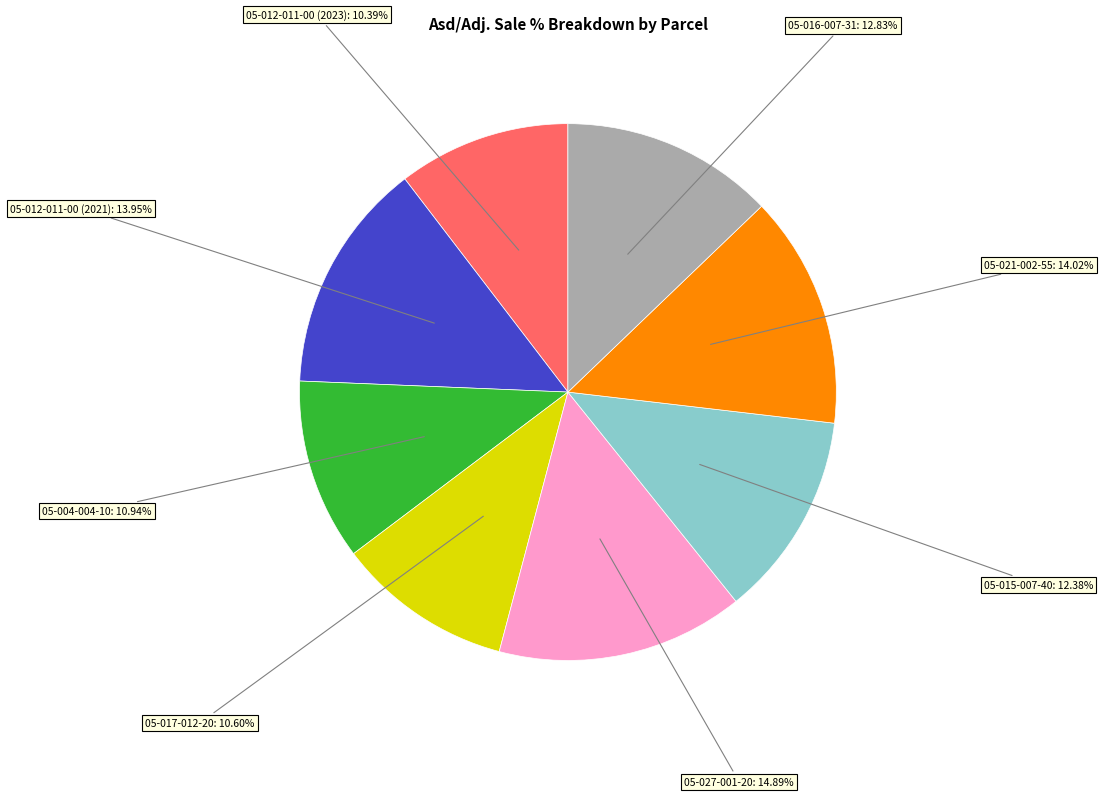

Is there a majority slice in this chart?

No